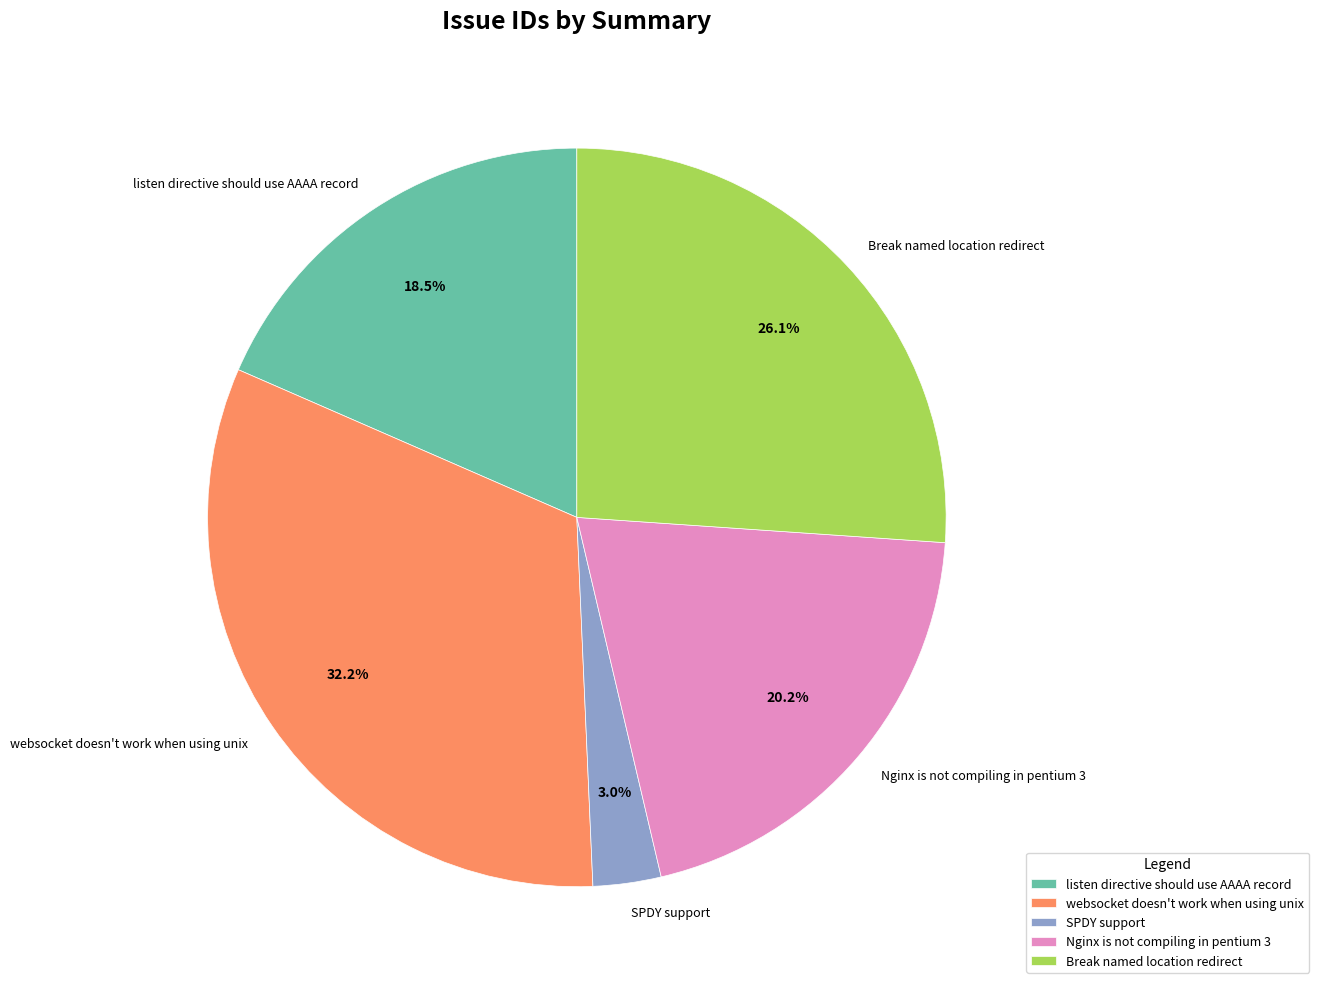

Between SPDY support and listen directive should use AAAA record, which is larger?

listen directive should use AAAA record